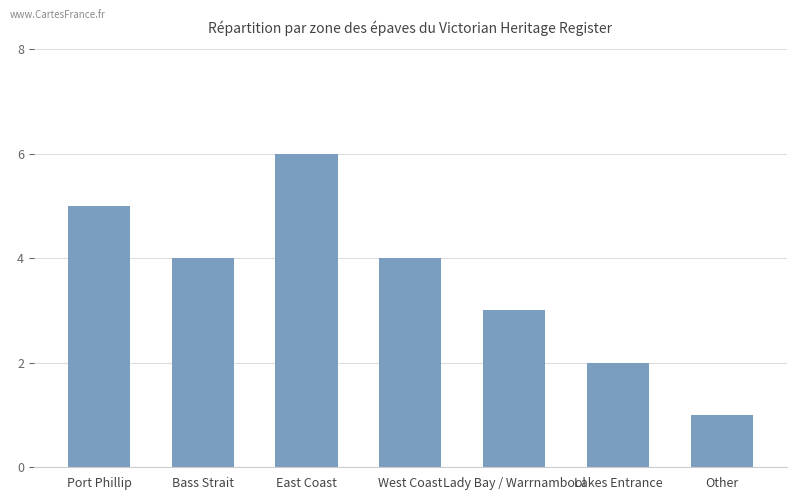

What is the label of the 7th bar from the right?

Port Phillip